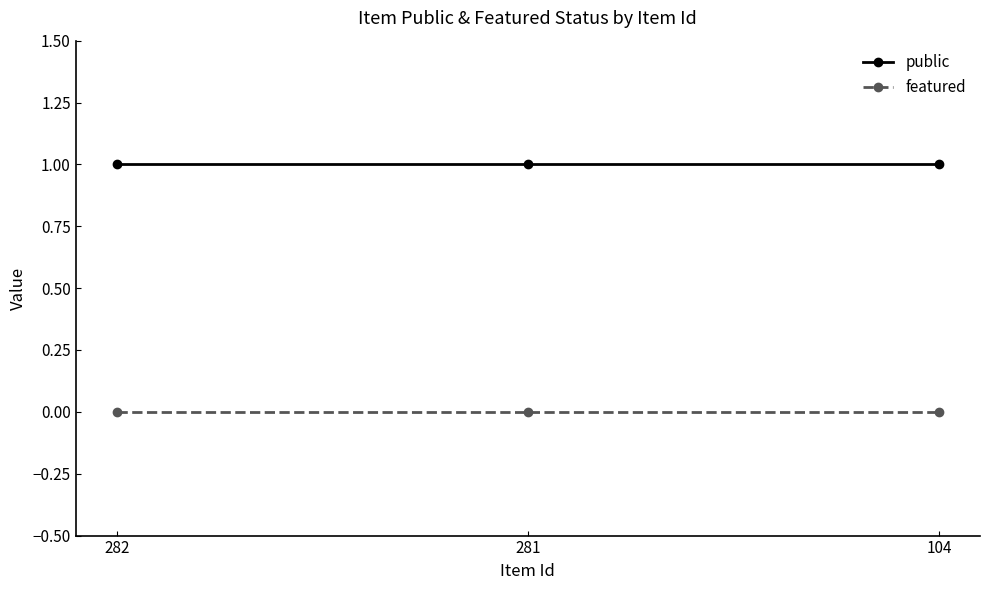

True or false: featured has a value of 0 at 104.

True